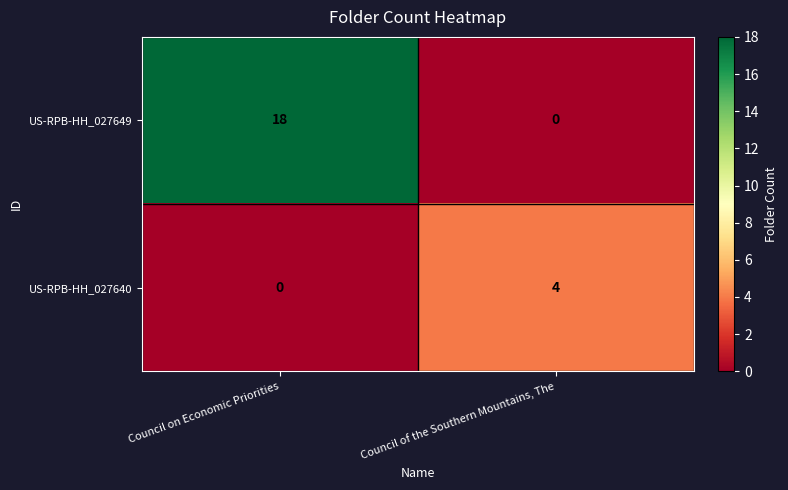

Reading left to right, transcribe all the data shown in this chart.

US-RPB-HH_027649: Council on Economic Priorities=18	Council of the Southern Mountains, The=0
US-RPB-HH_027640: Council on Economic Priorities=0	Council of the Southern Mountains, The=4